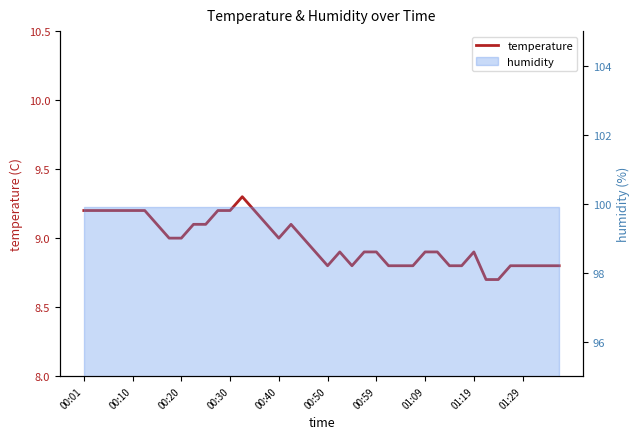

Which has a higher value, 27 or 34?

27